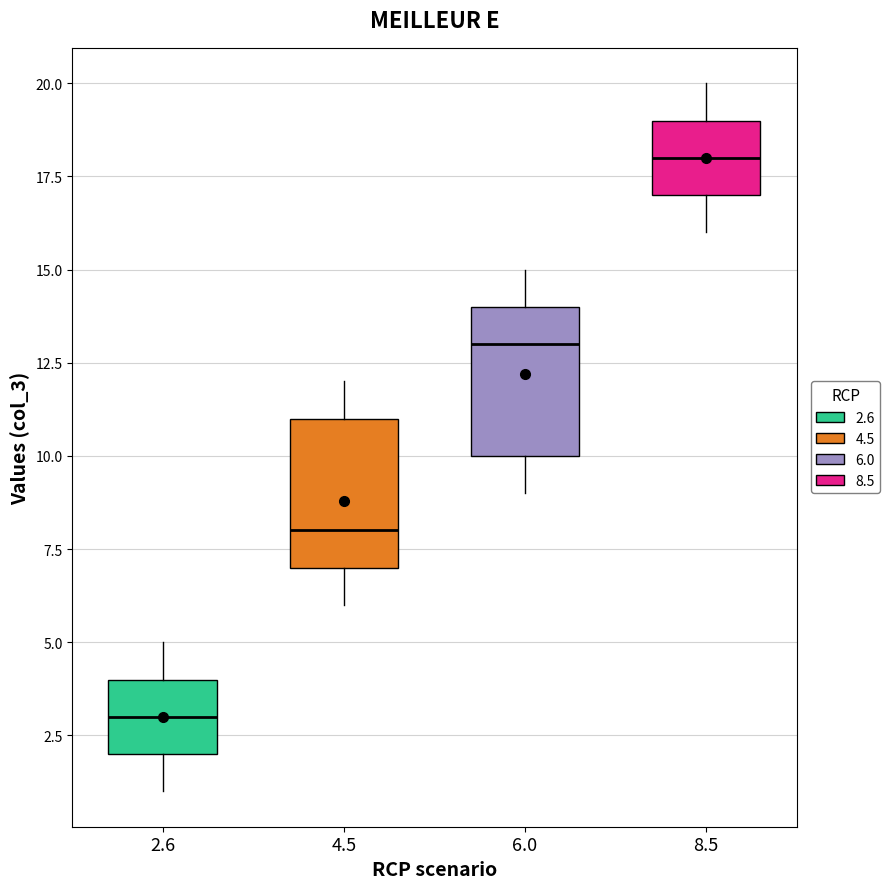

Reading left to right, transcribe this box plot: for each box, give where its median line is, the range the box spans, and where its two whiskers end, as read against the y-axis. The values are not printed on the chart, so give them approximately, as read against the axis.

2.6: median 3, box 2 to 4, whiskers 1 to 5
4.5: median 8, box 7 to 11, whiskers 6 to 12
6.0: median 13, box 10 to 14, whiskers 9 to 15
8.5: median 18, box 17 to 19, whiskers 16 to 20